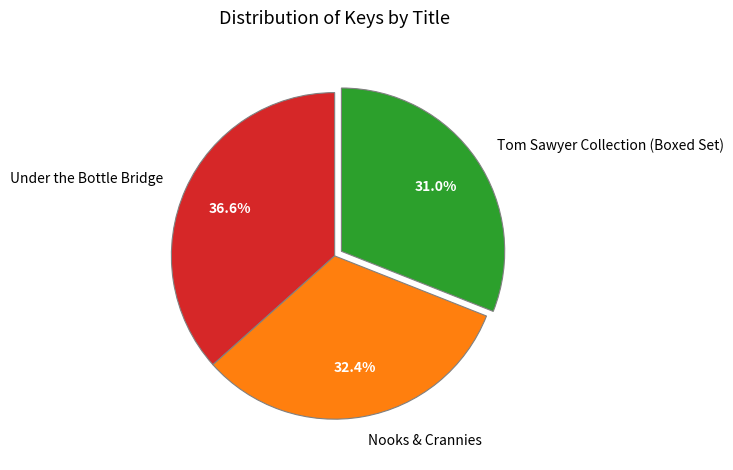

The Nooks & Crannies slice represents 32% of the pie. True or false?

True